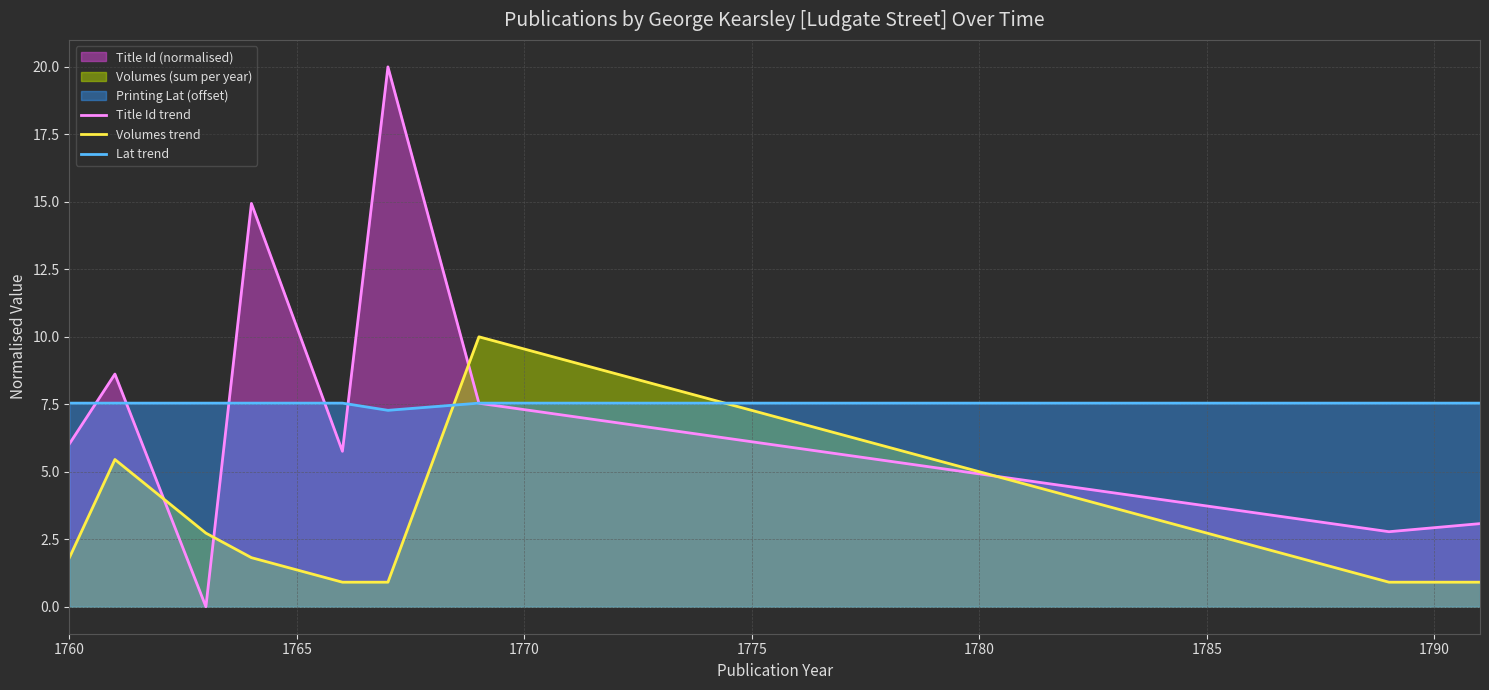

True or false: Title Id trend and Volumes trend intersect in this chart.

True